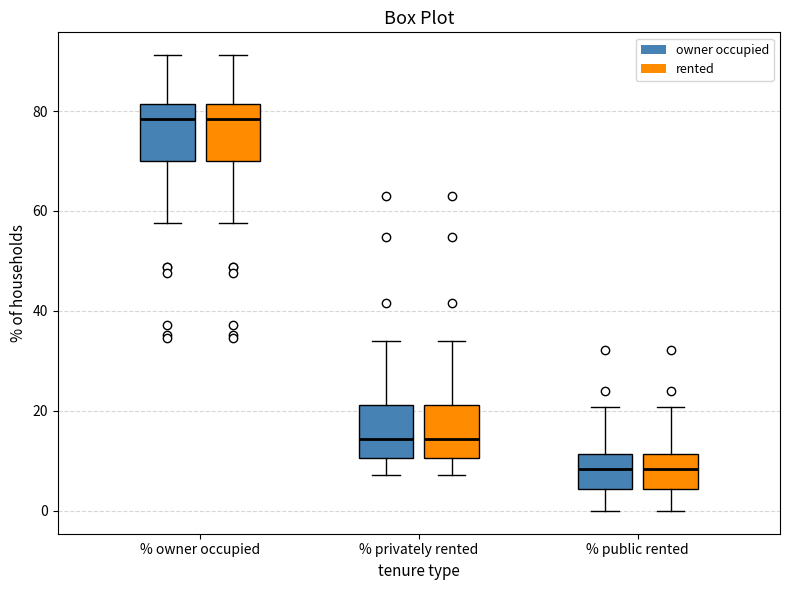

Reading left to right, transcribe this box plot: for each box, give where its median line is, the range the box spans, and where its two whiskers end, as read against the y-axis. The values are not printed on the chart, so give them approximately, as read against the axis.

% owner occupied (owner occupied): median 78, box 70 to 82, whiskers 58 to 92
% owner occupied (rented): median 78, box 70 to 82, whiskers 58 to 92
% privately rented (owner occupied): median 14, box 10 to 22, whiskers 8 to 34
% privately rented (rented): median 14, box 10 to 22, whiskers 8 to 34
% public rented (owner occupied): median 8, box 4 to 12, whiskers 0 to 20
% public rented (rented): median 8, box 4 to 12, whiskers 0 to 20